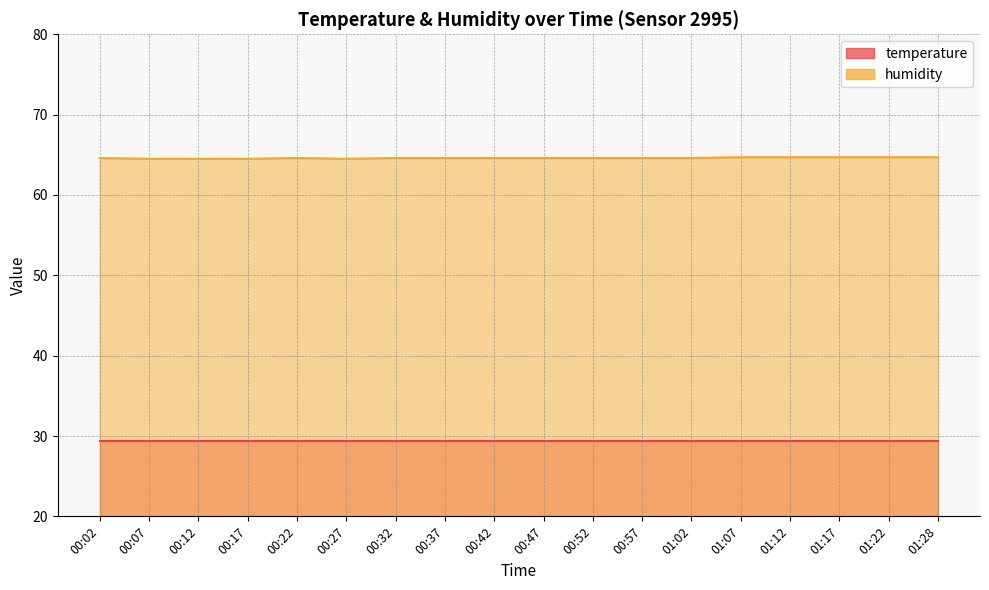

Between 00:57 and 01:02, which is larger?

00:57